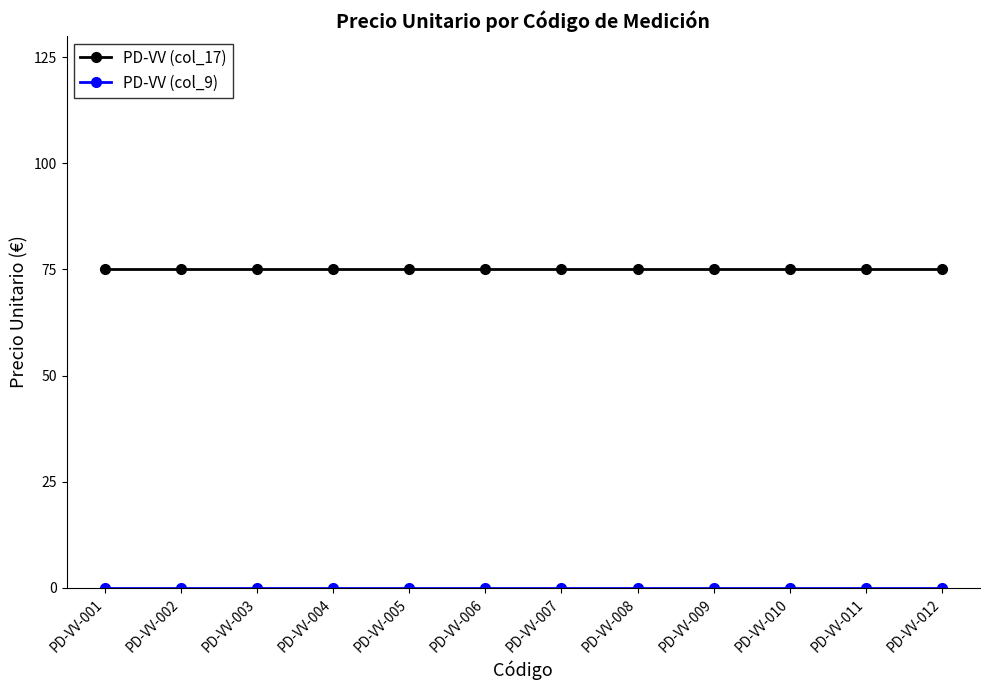

What is the spread (max minus min) of values at PD-VV-011?

75